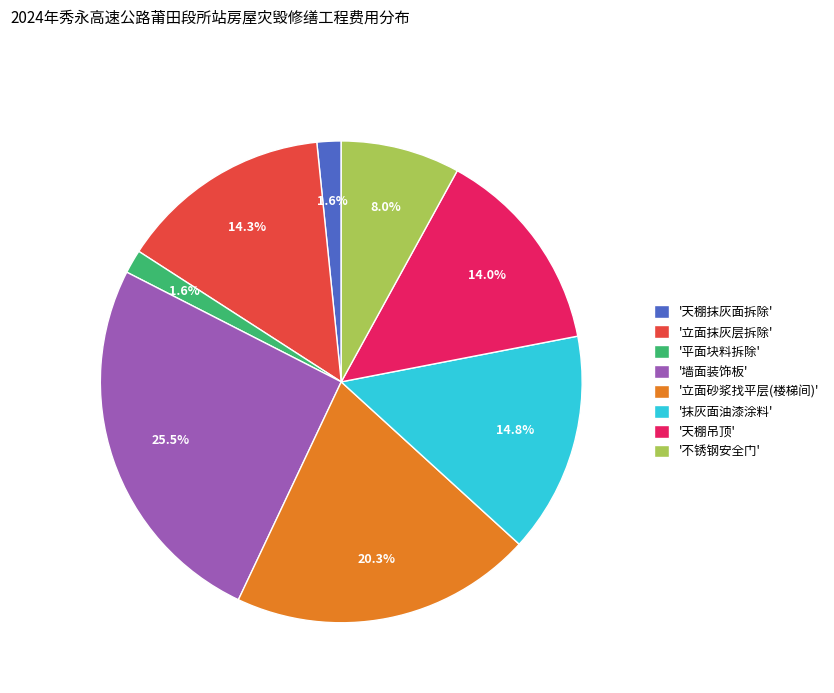

Is the sum of '抹灰面油漆涂料' and '天棚抹灰面拆除' greater than half?

No